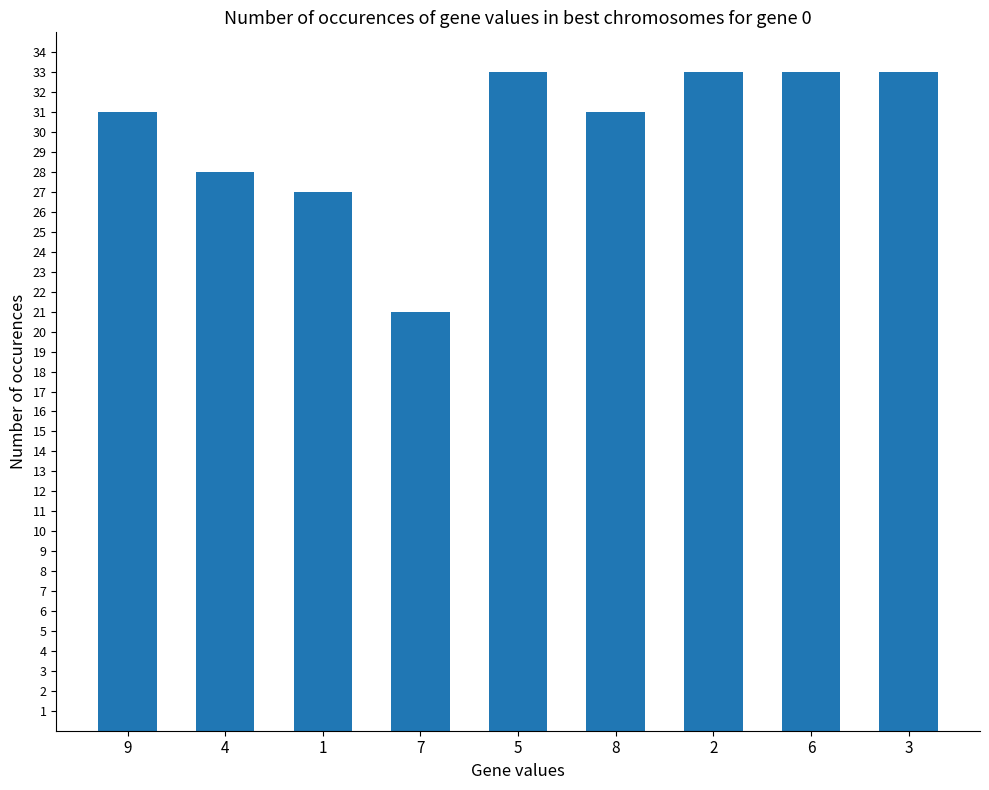

Is it true that the value at 6 is 52?

False